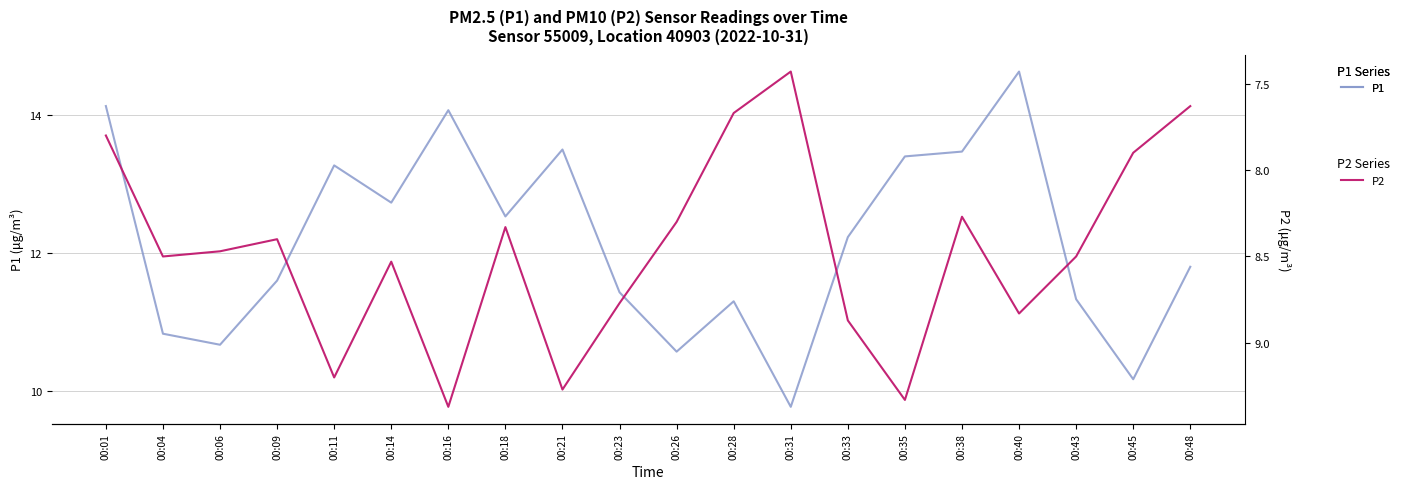

True or false: P2 has a value of 8.3 at 00:38.

True